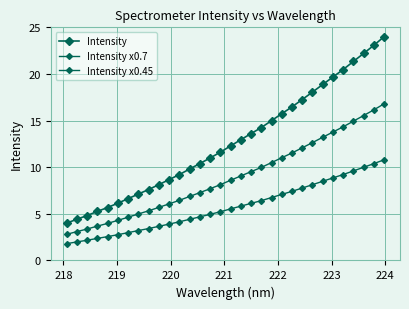

What is the average value of the Intensity x0.7 series?

8.9